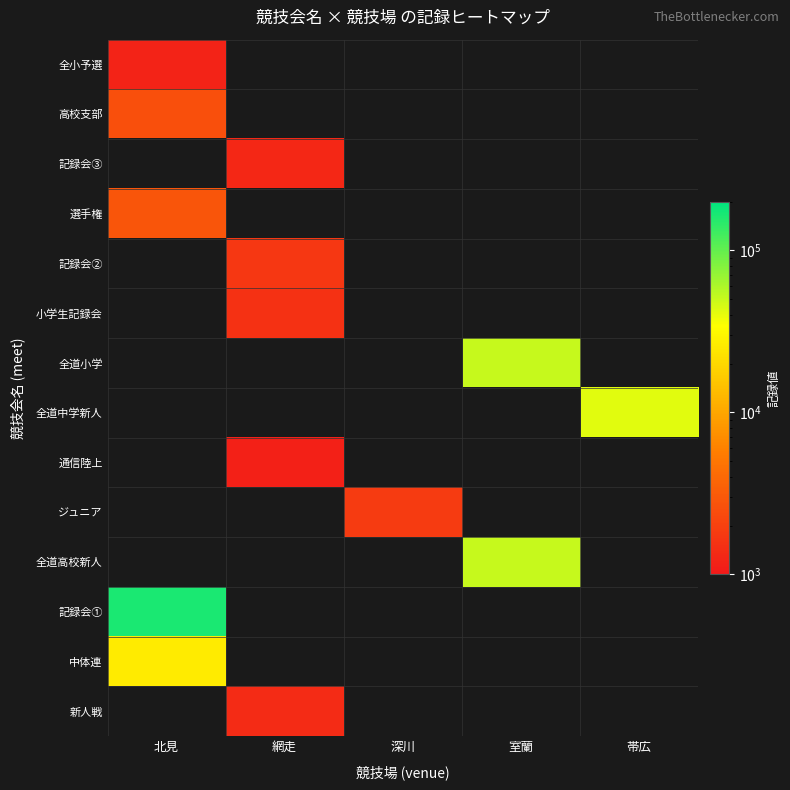

How many positive values does the ジュニア series have?

1